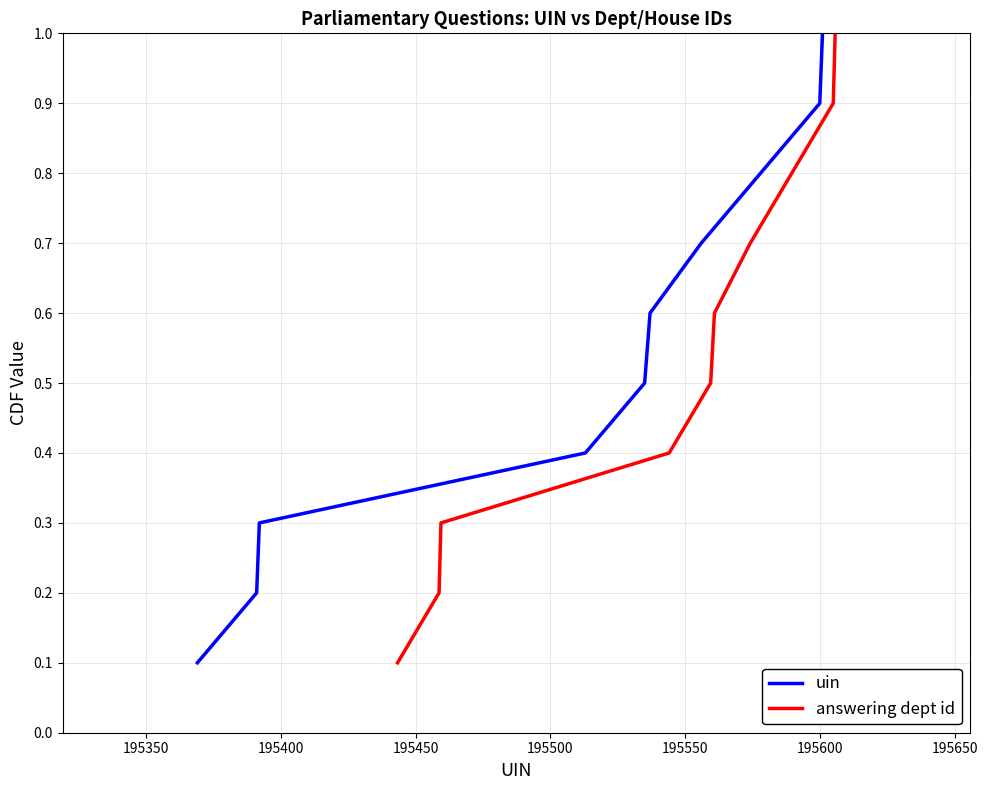

True or false: uin and answering dept id intersect in this chart.

False